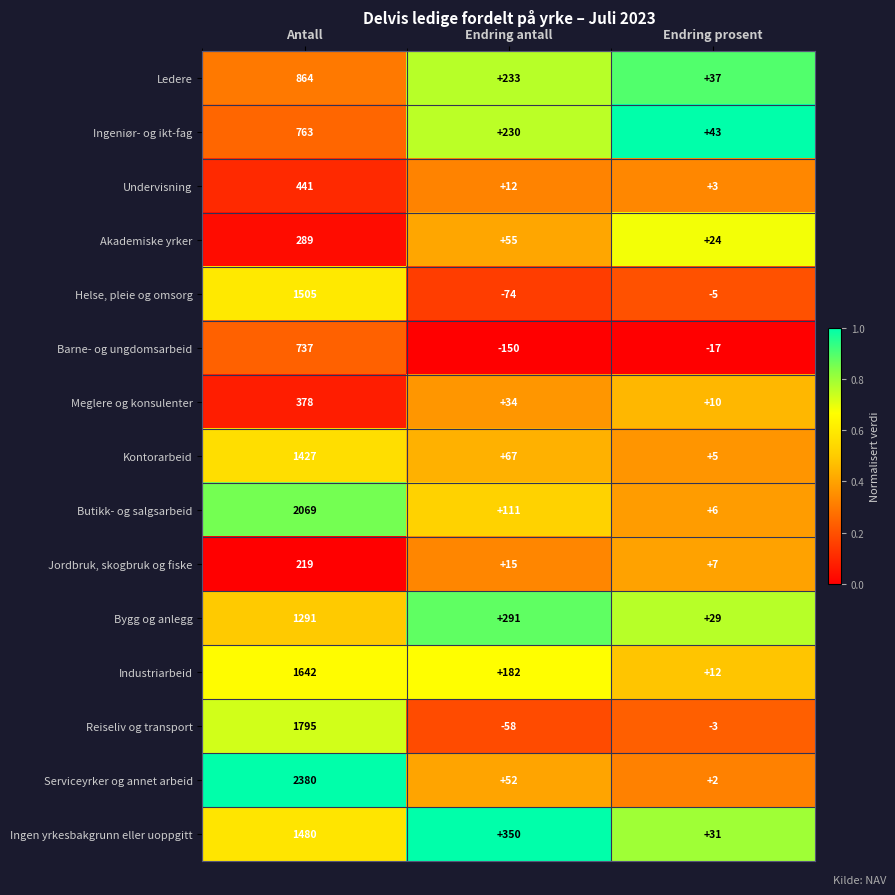

What is the total value across all series at Antall?

17280